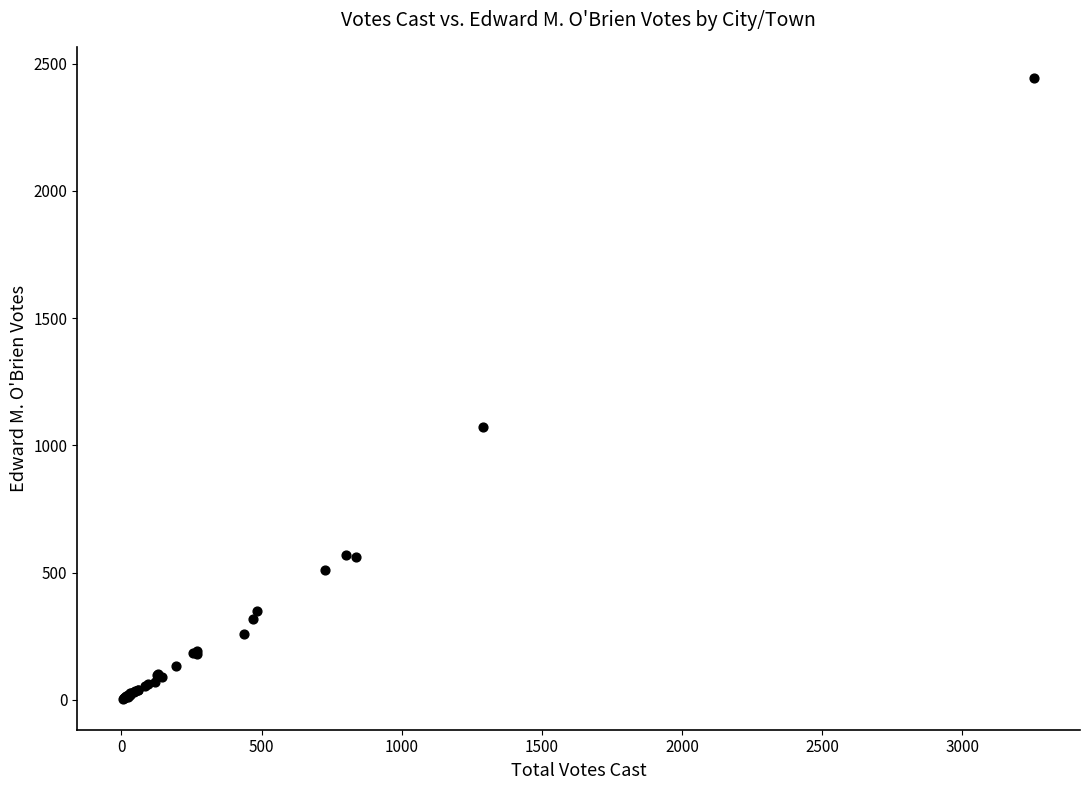

What Y value in the scatter plot is closest to 1224?

1072